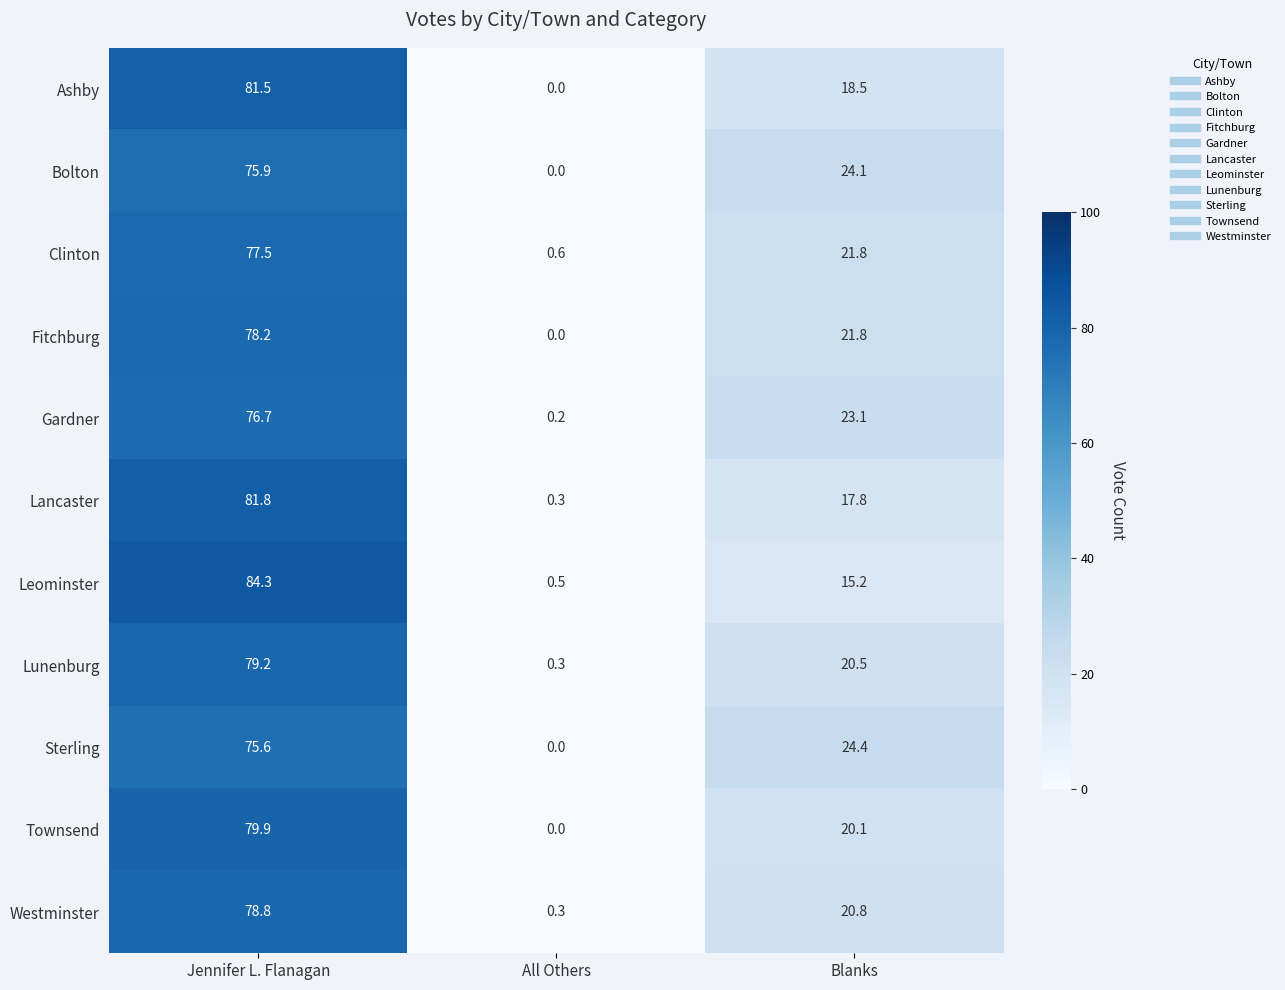

Which series changed the most between Jennifer L. Flanagan and All Others?

Leominster